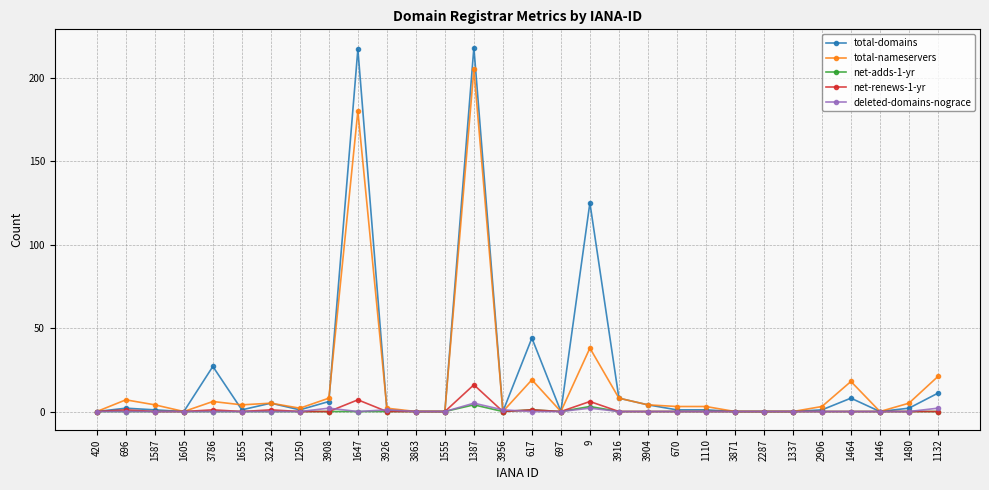

Which series has the widest spread of values?

total-domains